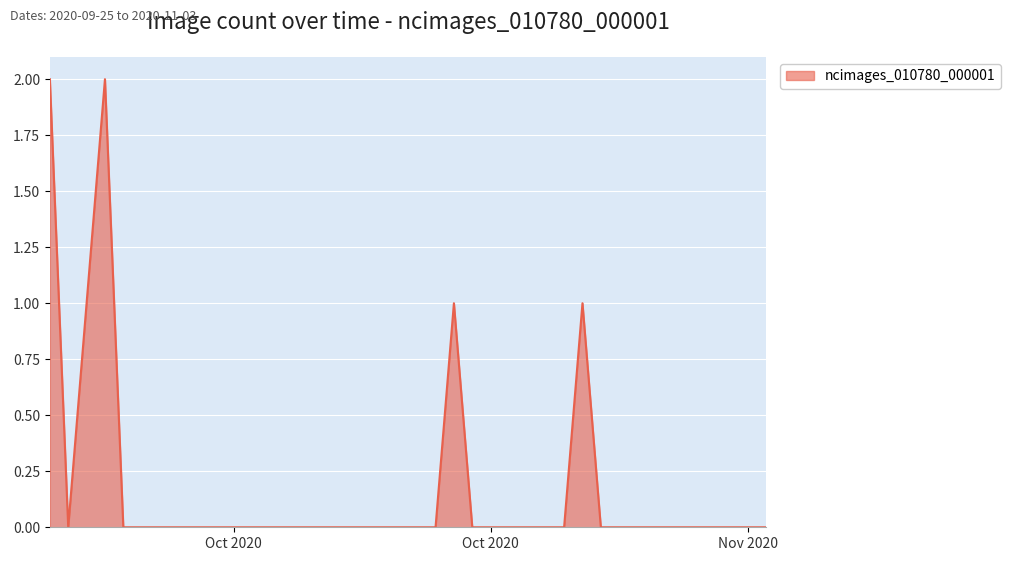

How many values are between 0 and 1?

38